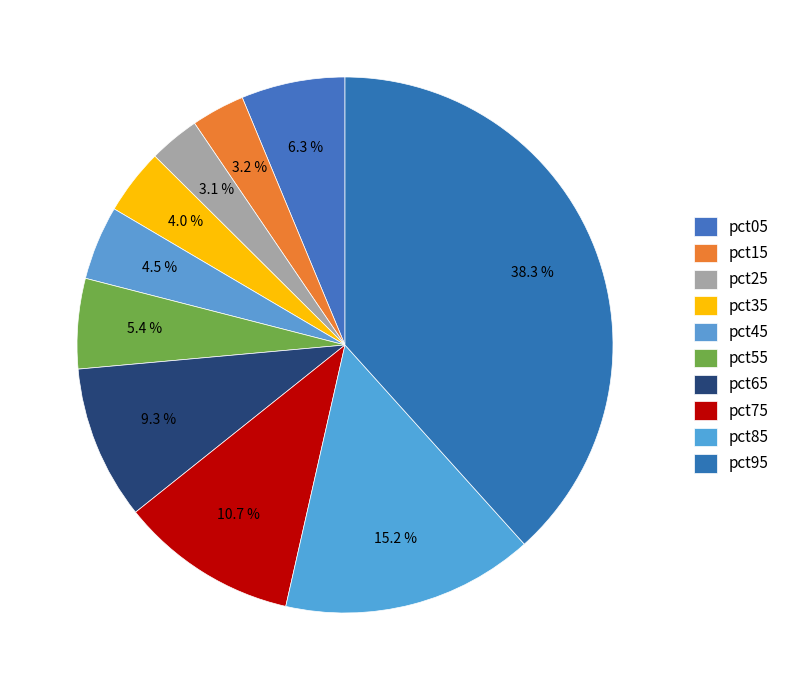

Does pct55 represent more than half of the total?

No